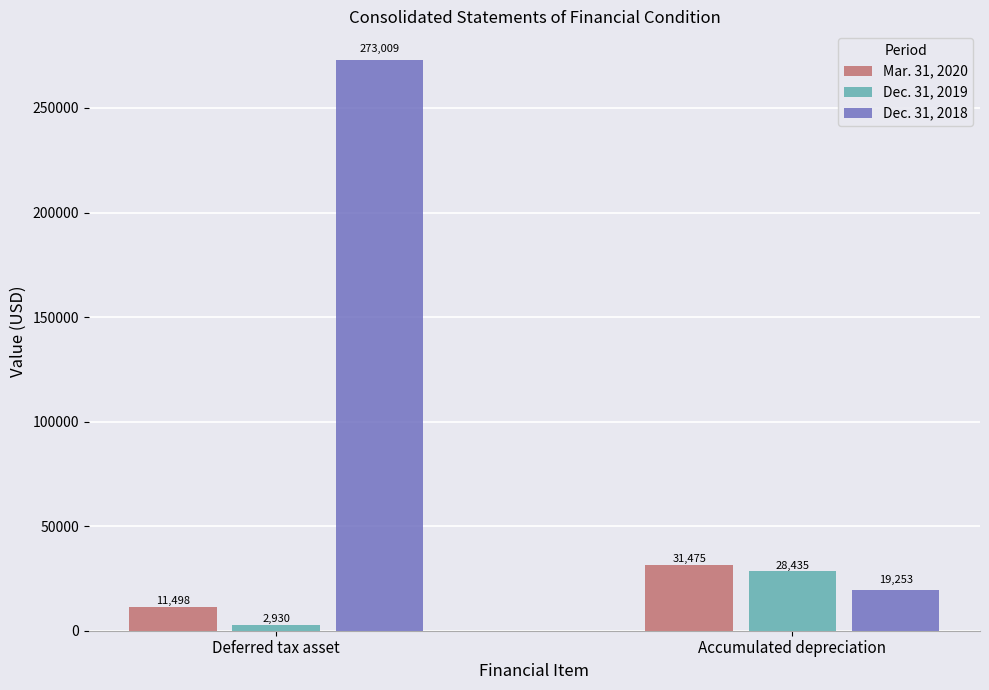

Which series has the widest spread of values?

Dec. 31, 2018